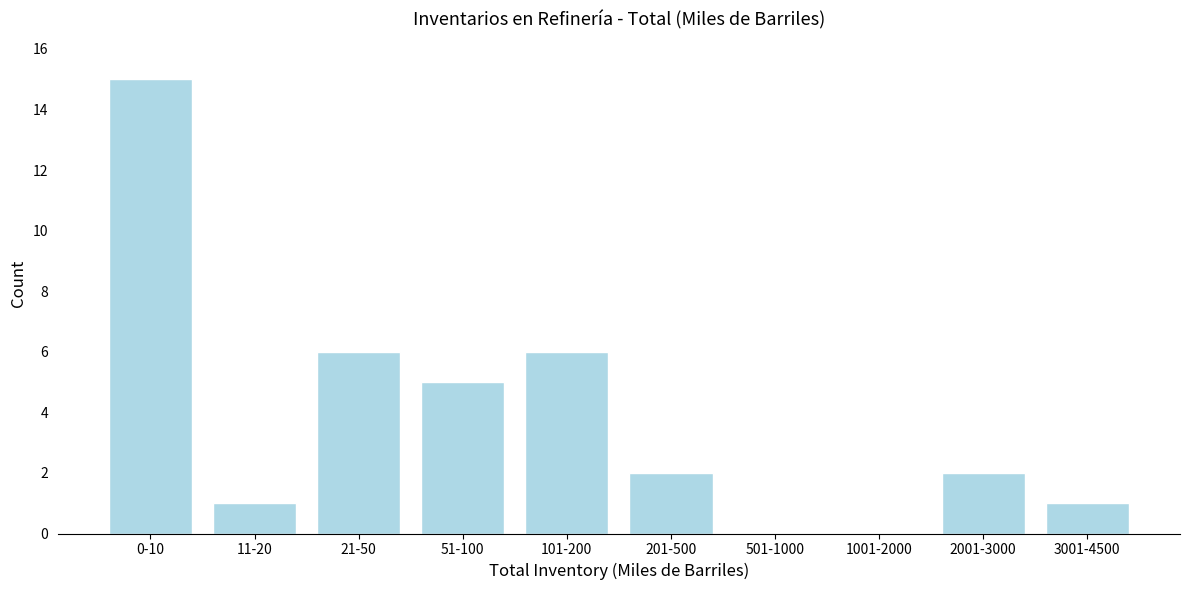

Reading left to right, list all the values displayed in this chart.

0-10=15	11-20=1	21-50=6	51-100=5	101-200=6	201-500=2	501-1000=0	1001-2000=0	2001-3000=2	3001-4500=1